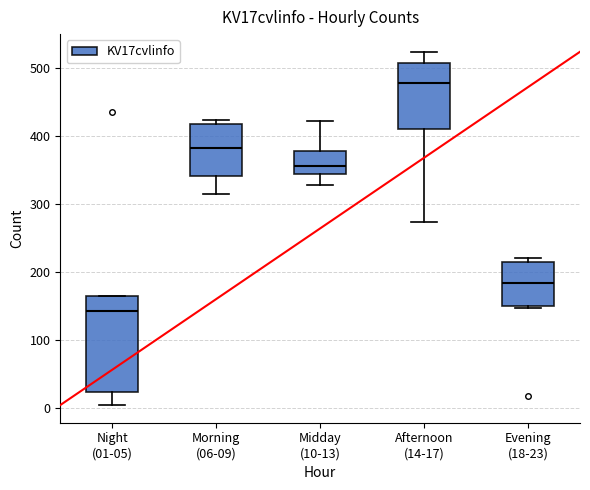

Reading left to right, transcribe this box plot: for each box, give where its median line is, the range the box spans, and where its two whiskers end, as read against the y-axis. The values are not printed on the chart, so give them approximately, as read against the axis.

Night (01-05): median 140, box 20 to 160, whiskers 0 to 160
Morning (06-09): median 380, box 340 to 420, whiskers 310 to 420 (just above the box's upper edge)
Midday (10-13): median 360, box 340 to 380, whiskers 330 to 420
Afternoon (14-17): median 480, box 410 to 510, whiskers 270 to 520
Evening (18-23): median 180, box 150 to 210, whiskers 150 (just below the box's lower edge) to 220